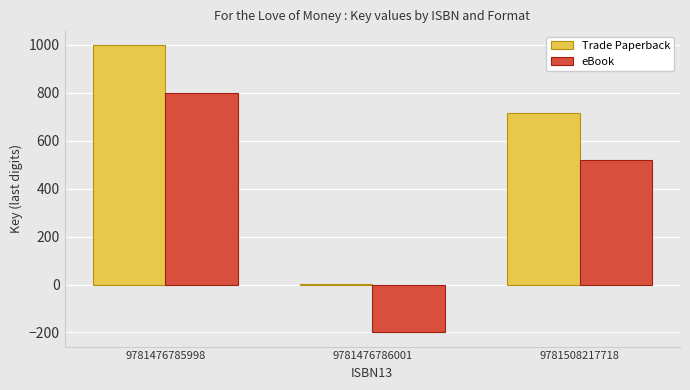

Which series has the largest total across all categories?

Trade Paperback